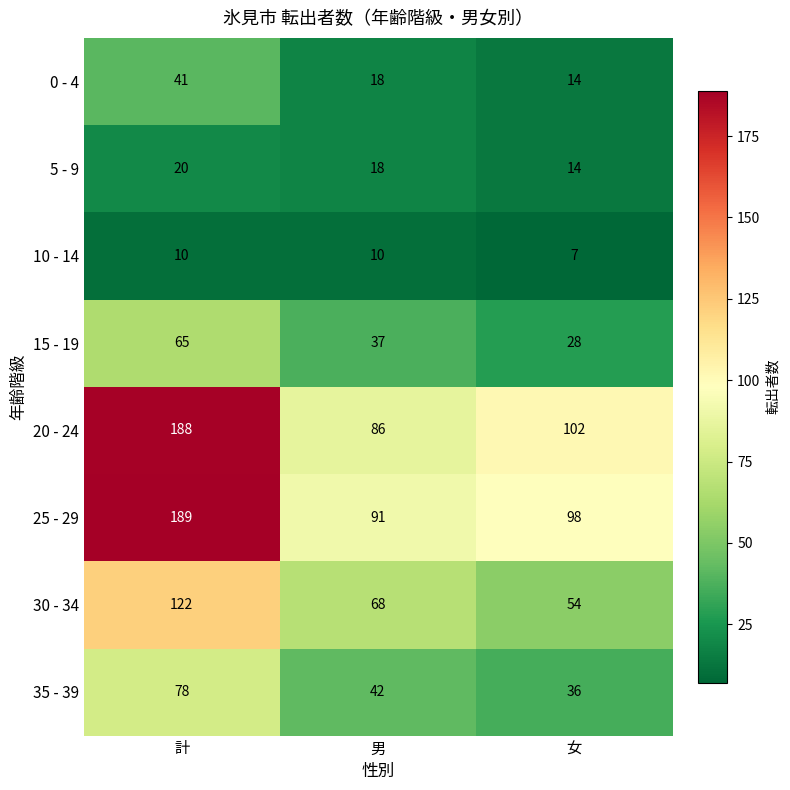

Which series has the largest total across all categories?

25 - 29